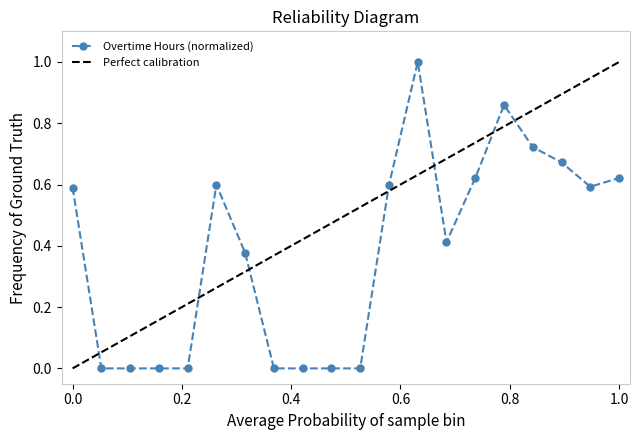

Which category has the lowest value across all series?

2